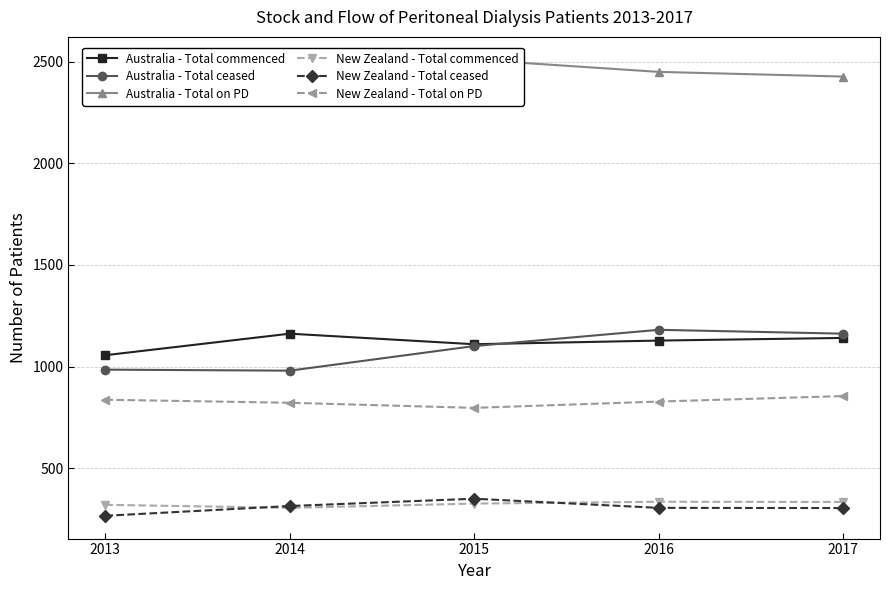

What is the maximum value shown in the chart?

2510